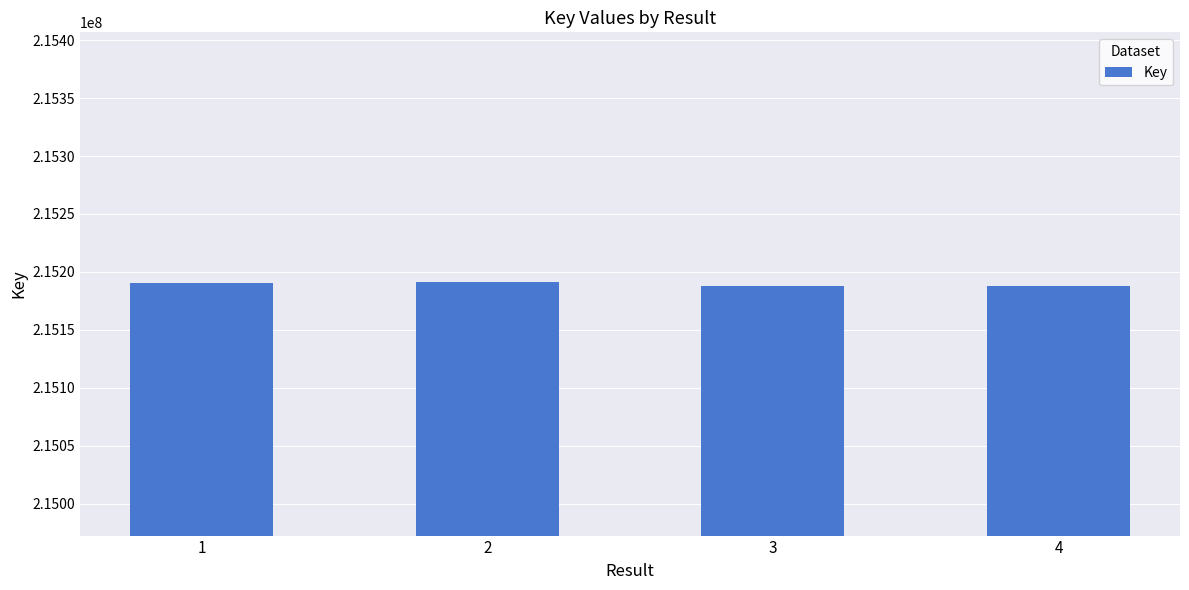

How many bars are there in total?

4